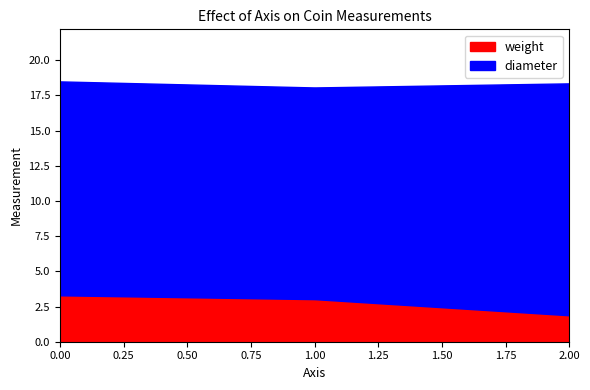

What is the difference between the maximum and minimum values in the weight series?

1.4